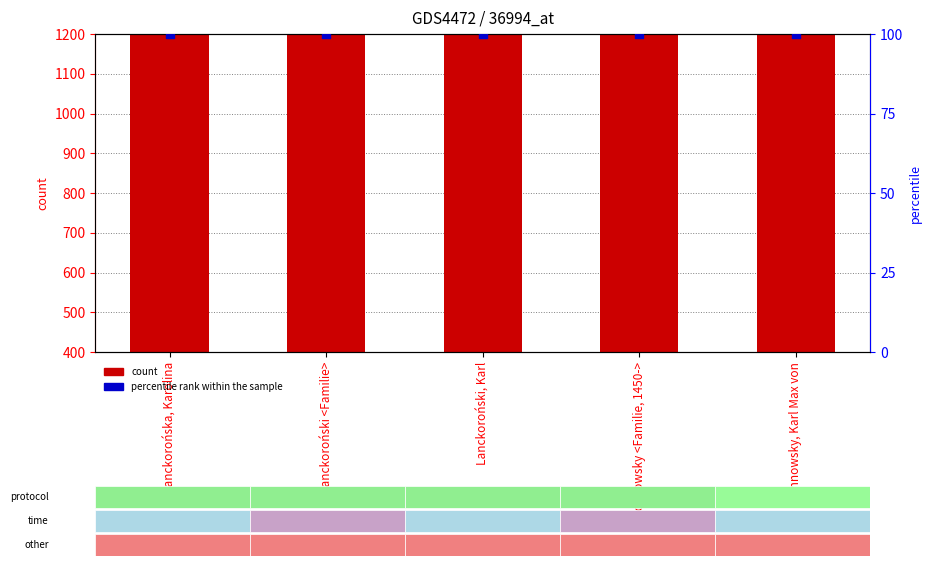

Which series has the largest total across all categories?

count